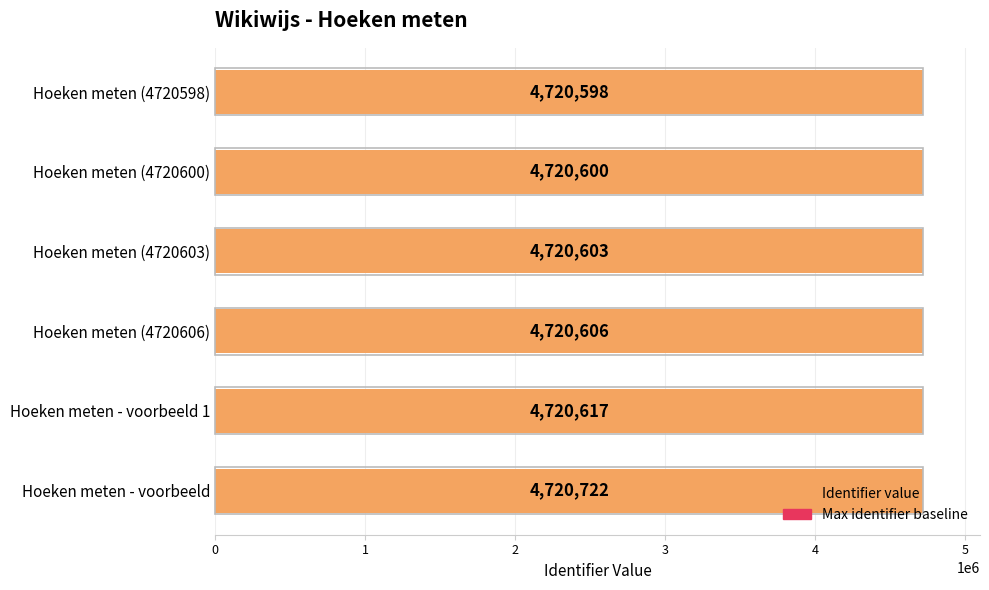

What is the spread (max minus min) of values at 3?

4720605.5